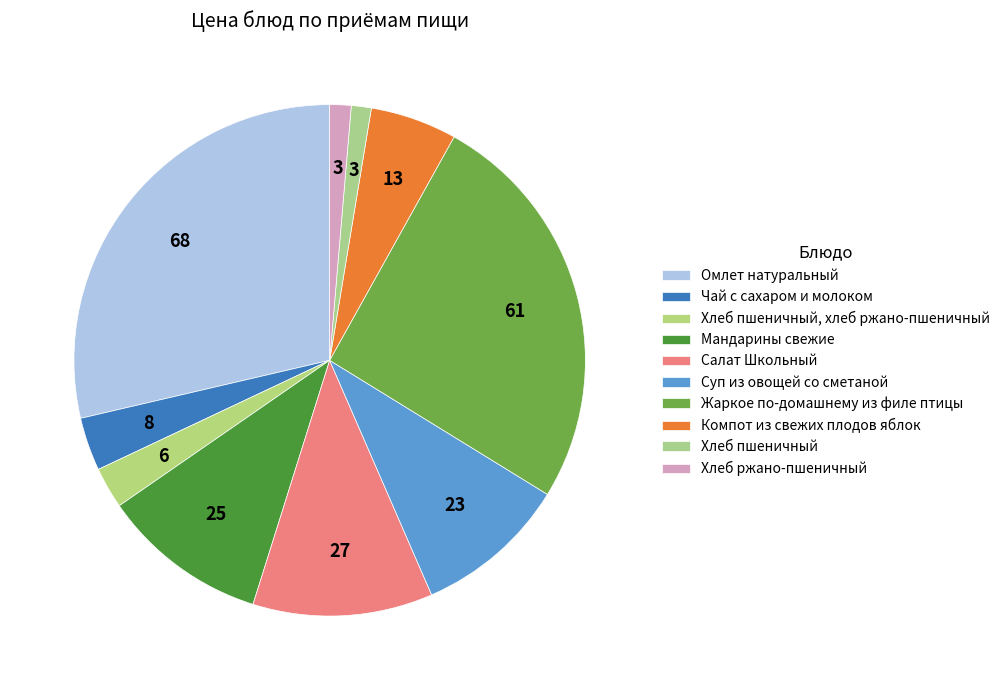

Is there any slice that represents more than half of the pie?

No